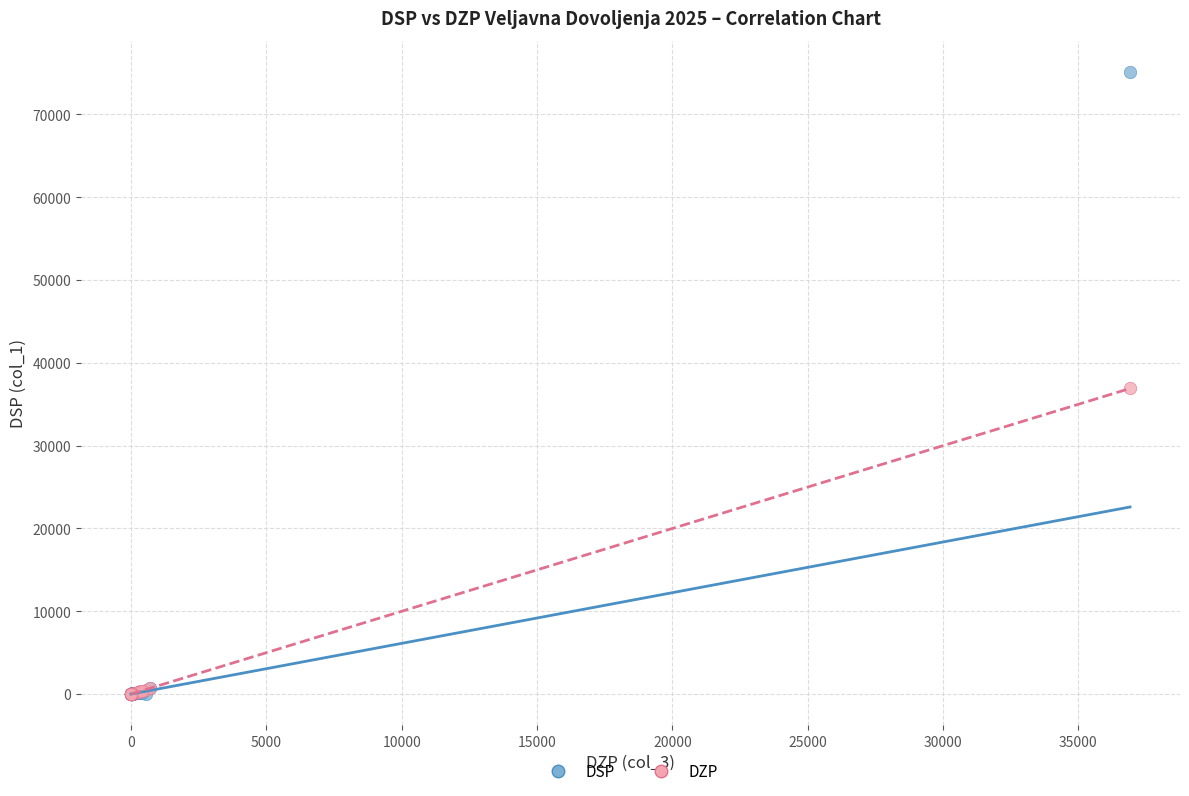

Which series has the largest Y range (max minus min)?

DSP